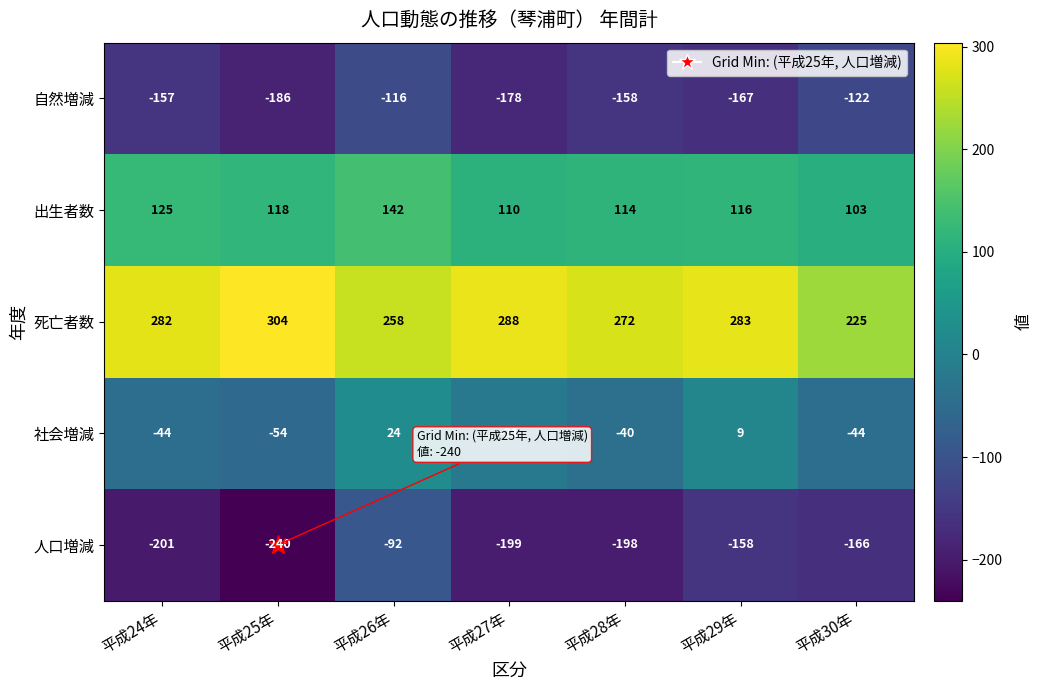

At which label is 出生者数 closest to 122?

平成24年